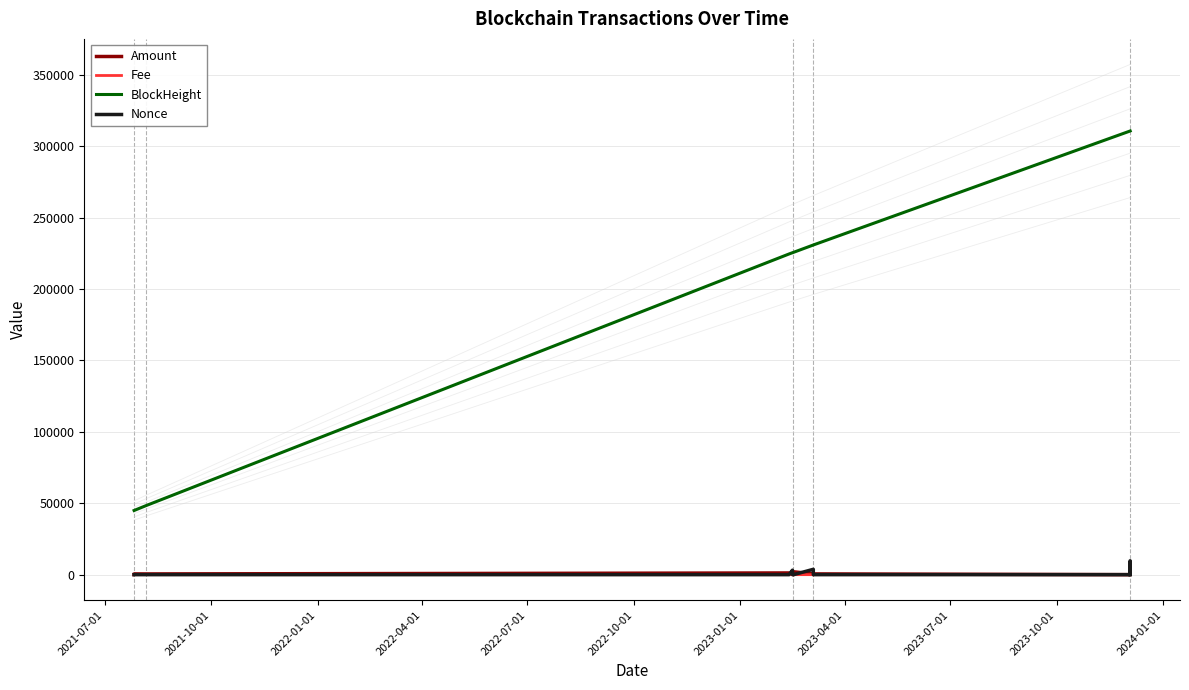

True or false: BlockHeight and Nonce cross at least once.

False